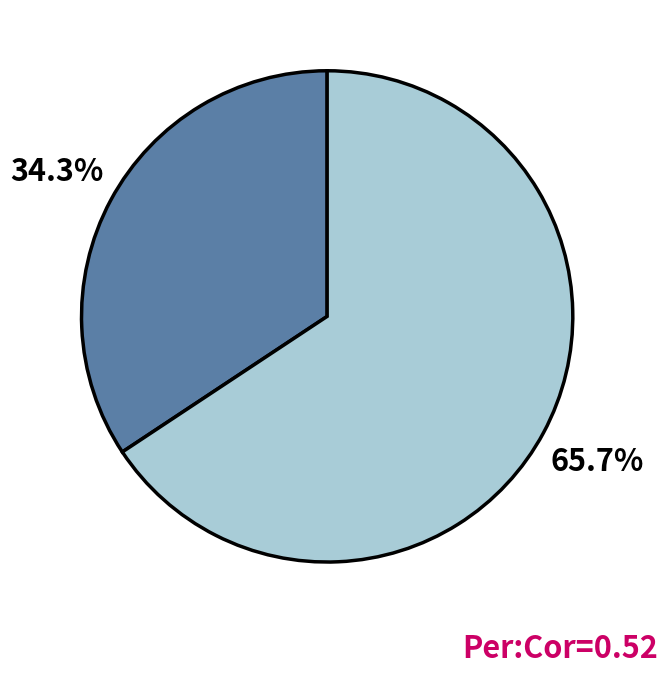

Is there any slice that represents more than half of the pie?

Yes